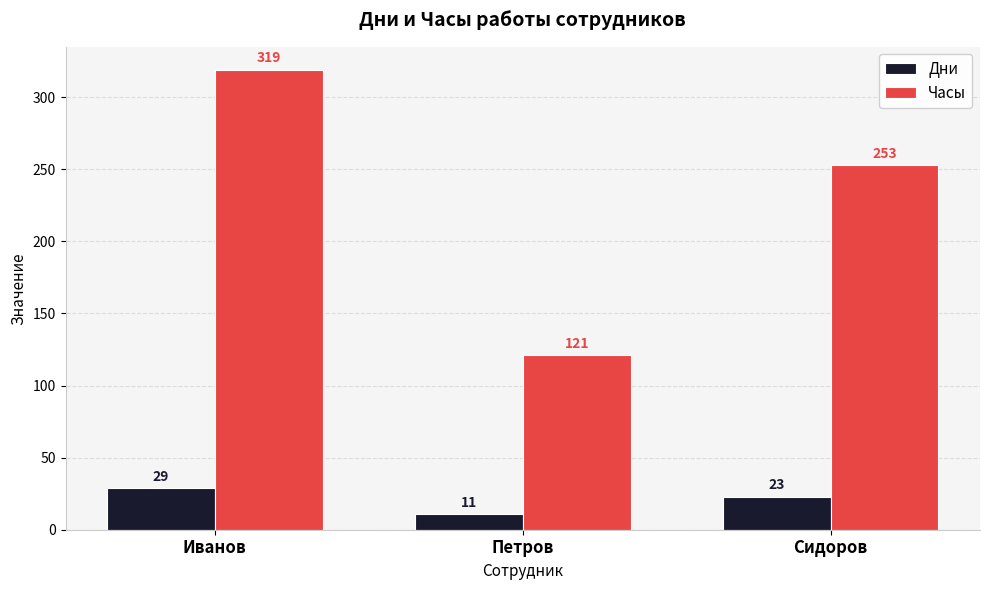

What is the sum of the Дни values at Иванов and Петров?

40